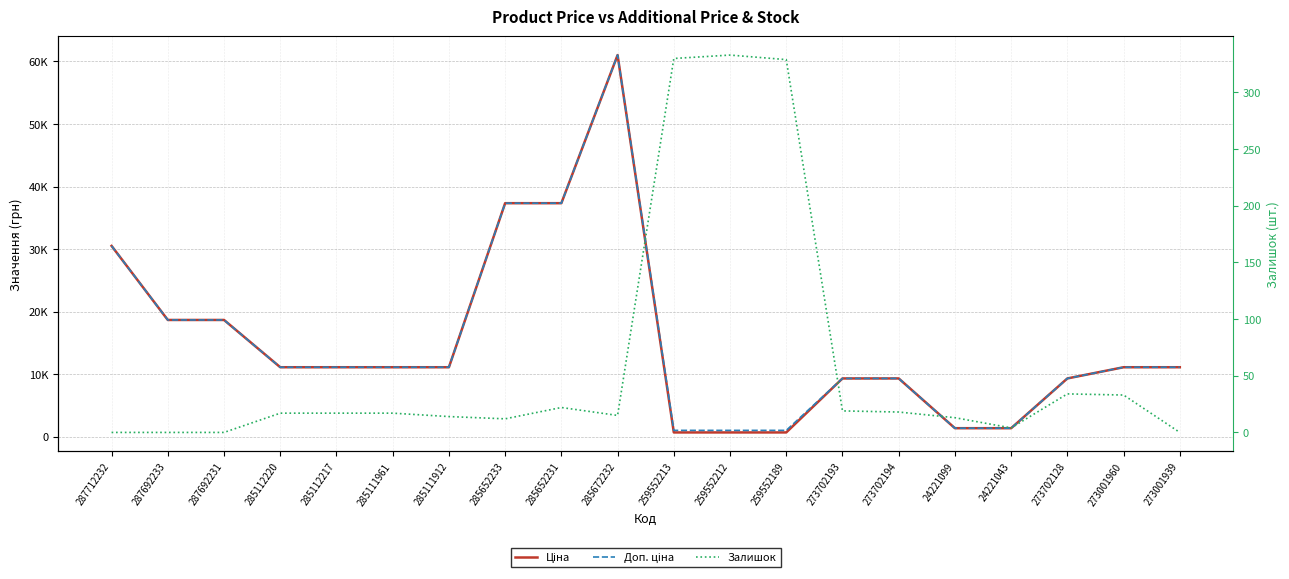

What is the label of the 20th point from the left?

273001939